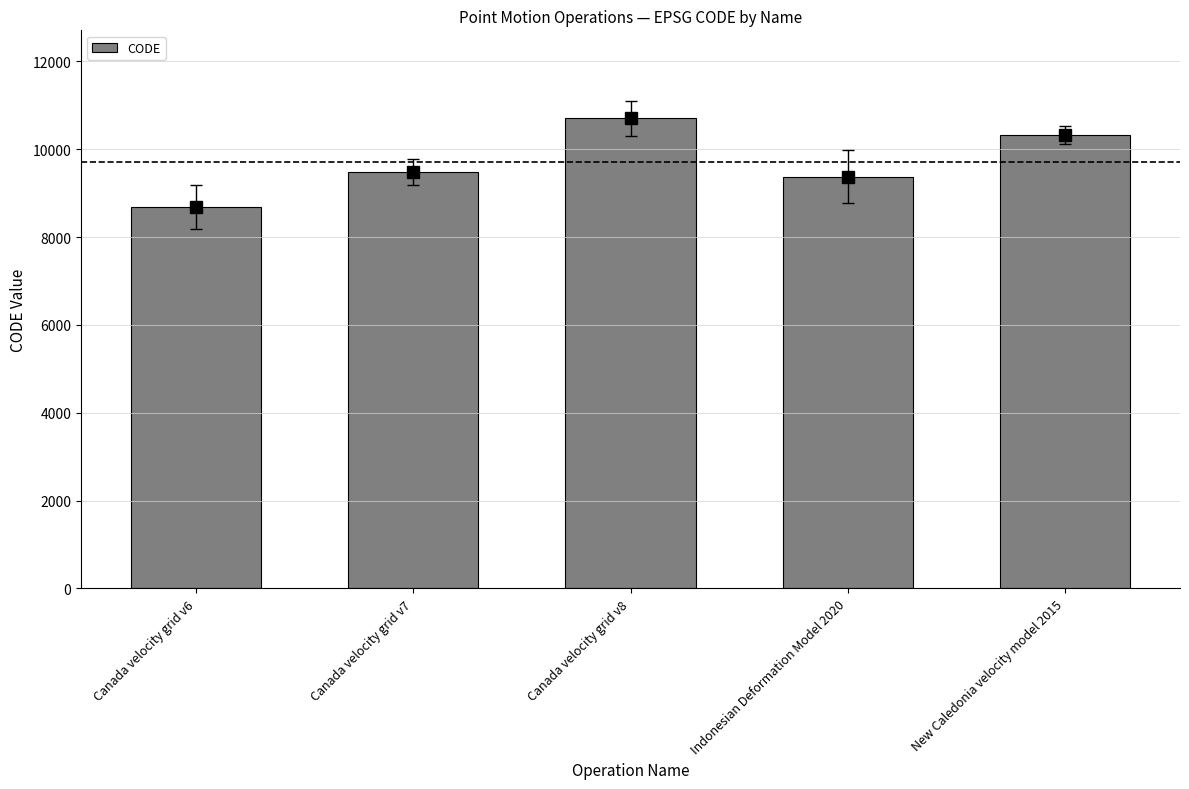

What is the sum of all values?

48564